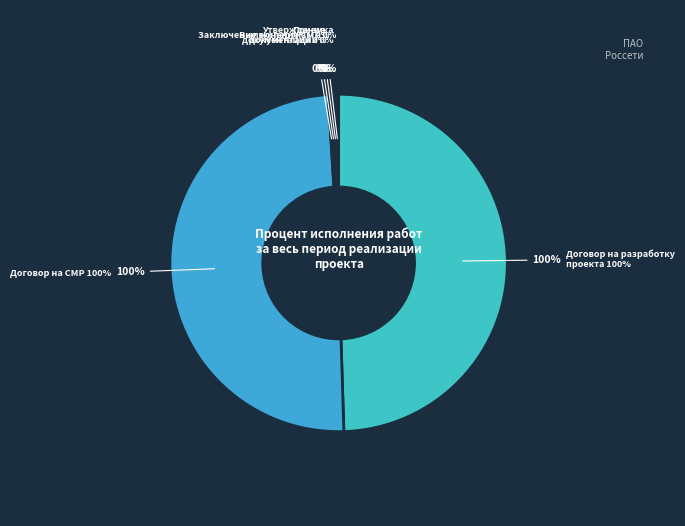

How many slices are in this pie chart?

6